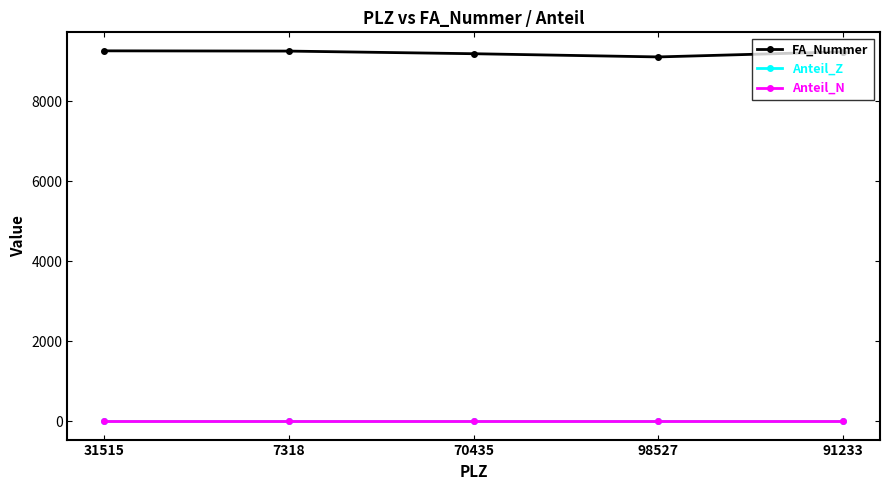

What is the minimum value shown in the chart?

1